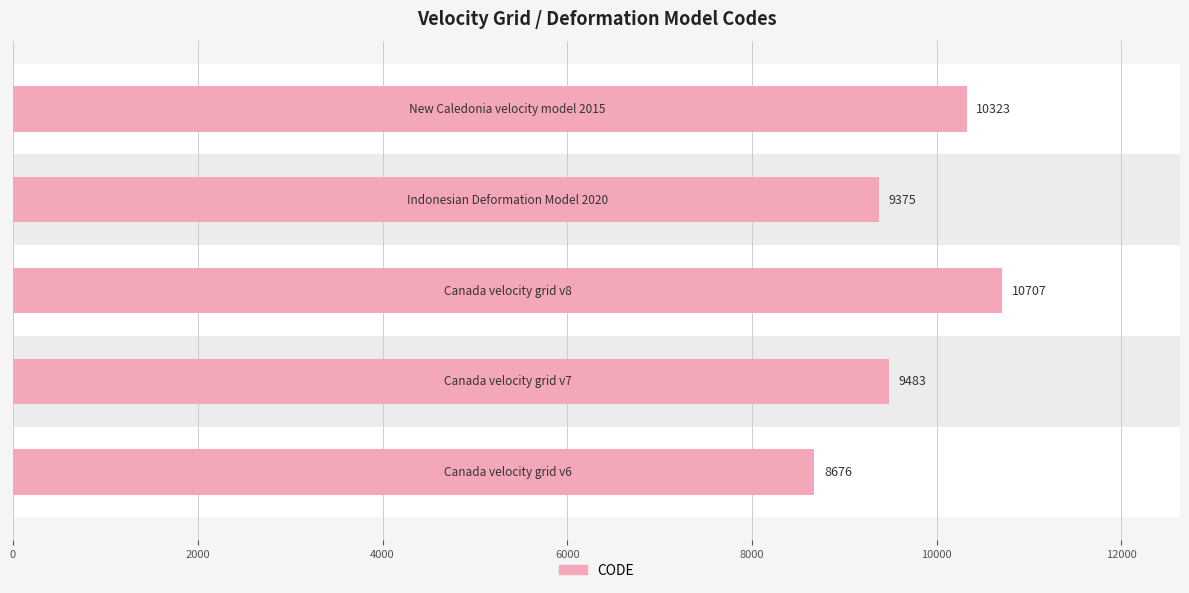

What is the average value?

9713